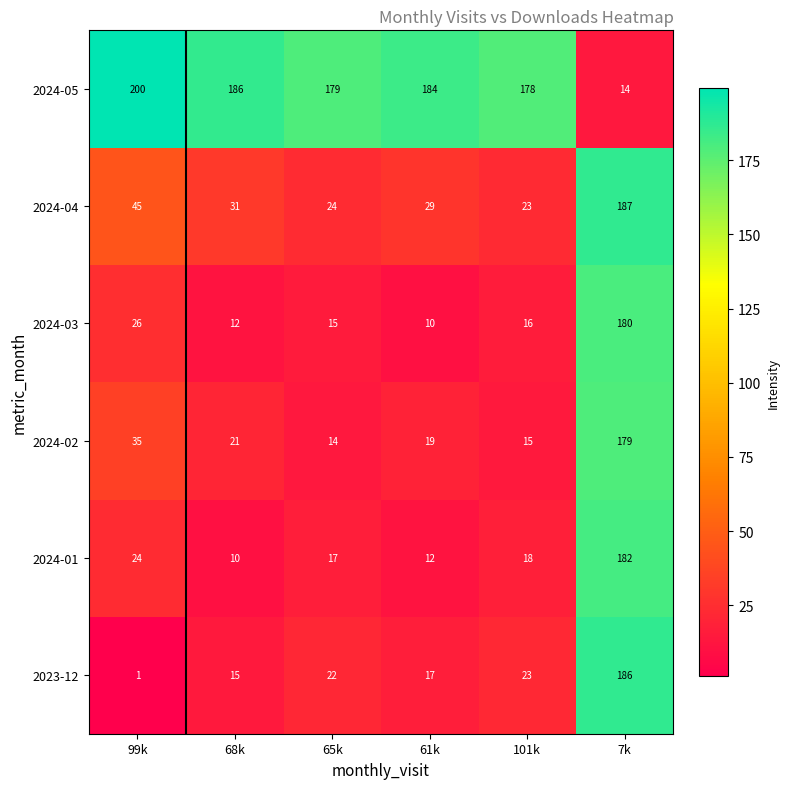

Is it true that 2024-02 equals 21 at 68k?

True